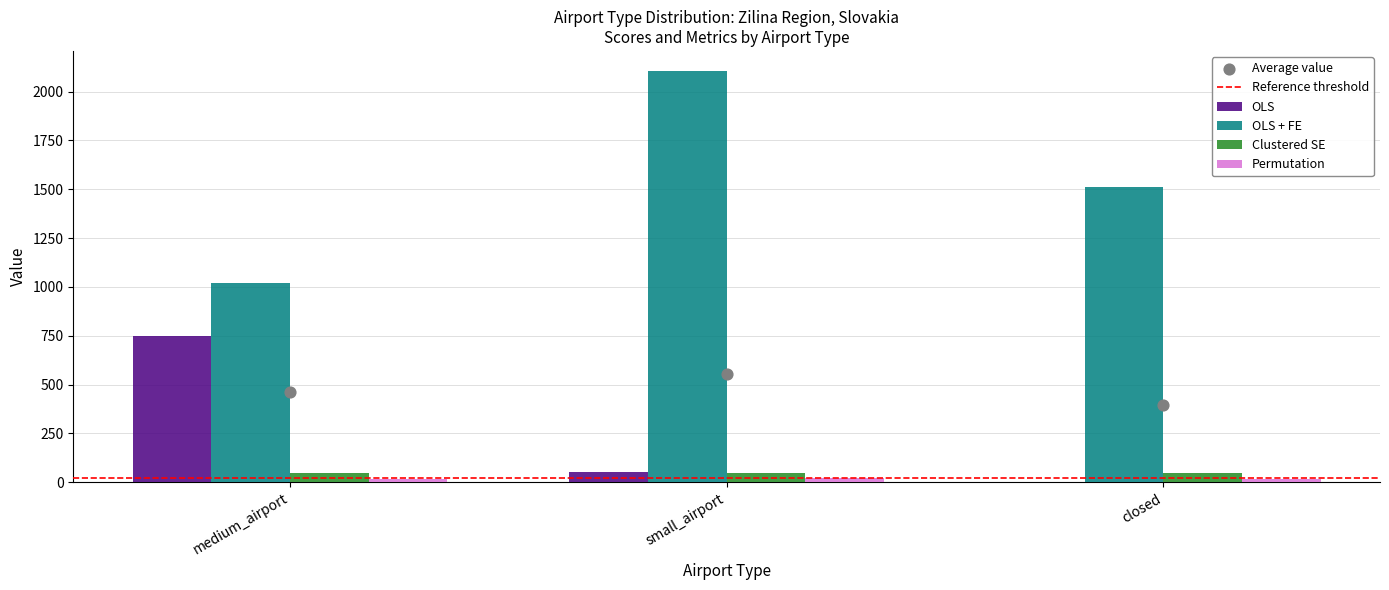

Where is OLS nearest to the value 375?

small_airport